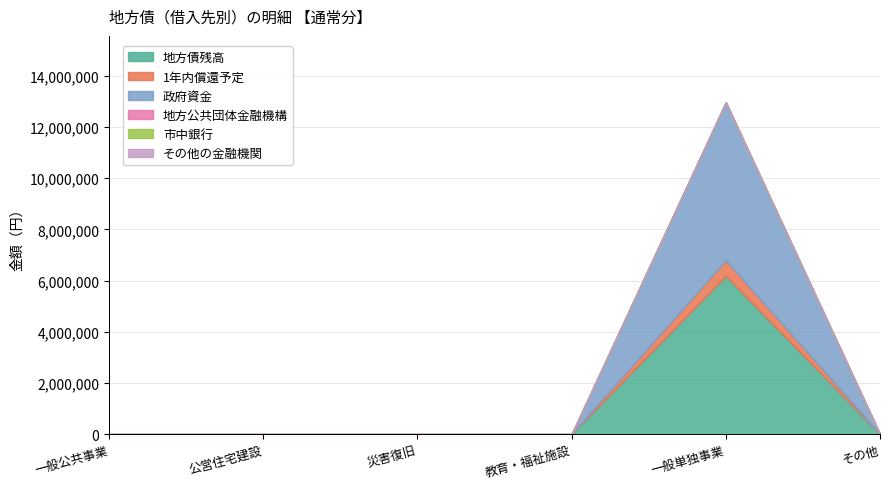

Reading right to left, what are all the values shown in this chart?

地方債残高: 0	6178961	0	0	0	0
1年内償還予定: 0	612352	0	0	0	0
政府資金: 0	6178961	0	0	0	0
地方公共団体金融機構: 0	0	0	0	0	0
市中銀行: 0	0	0	0	0	0
その他の金融機関: 0	0	0	0	0	0